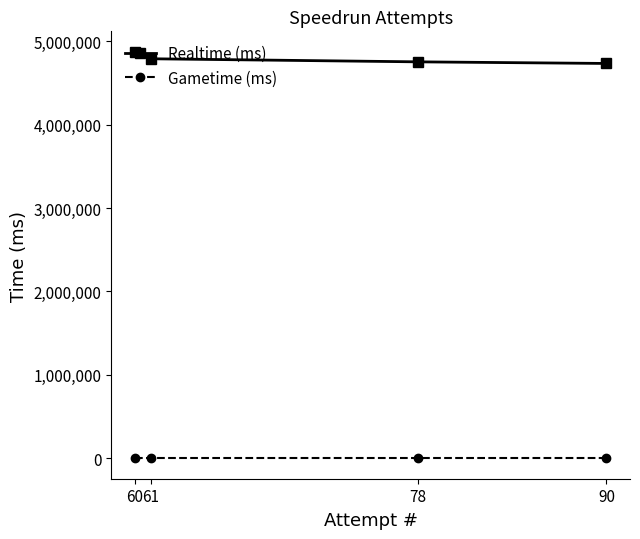

Rank the series by their average value, from lowest to highest.

Gametime (ms), Realtime (ms)